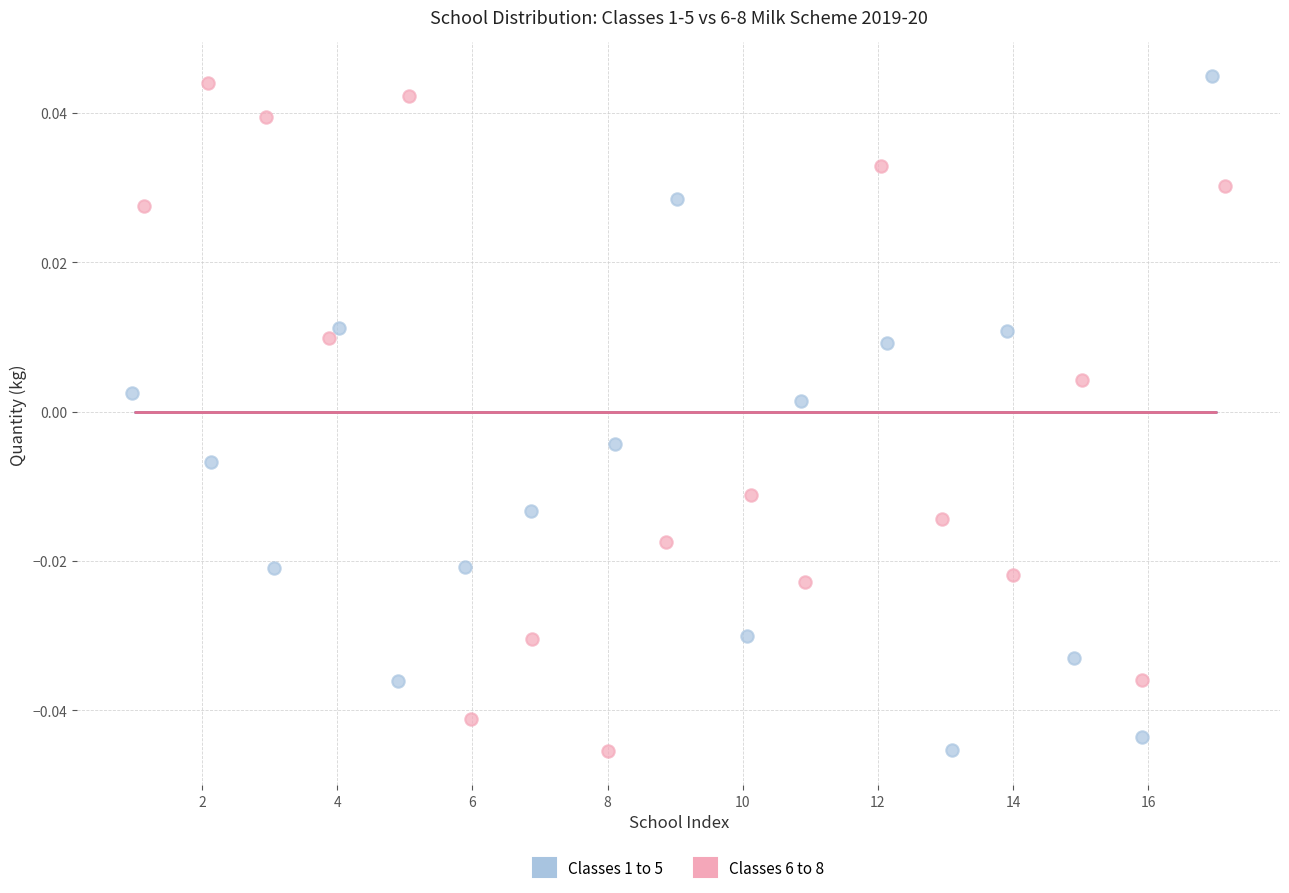

What are all the series names shown in the legend?

Classes 1 to 5, Classes 6 to 8